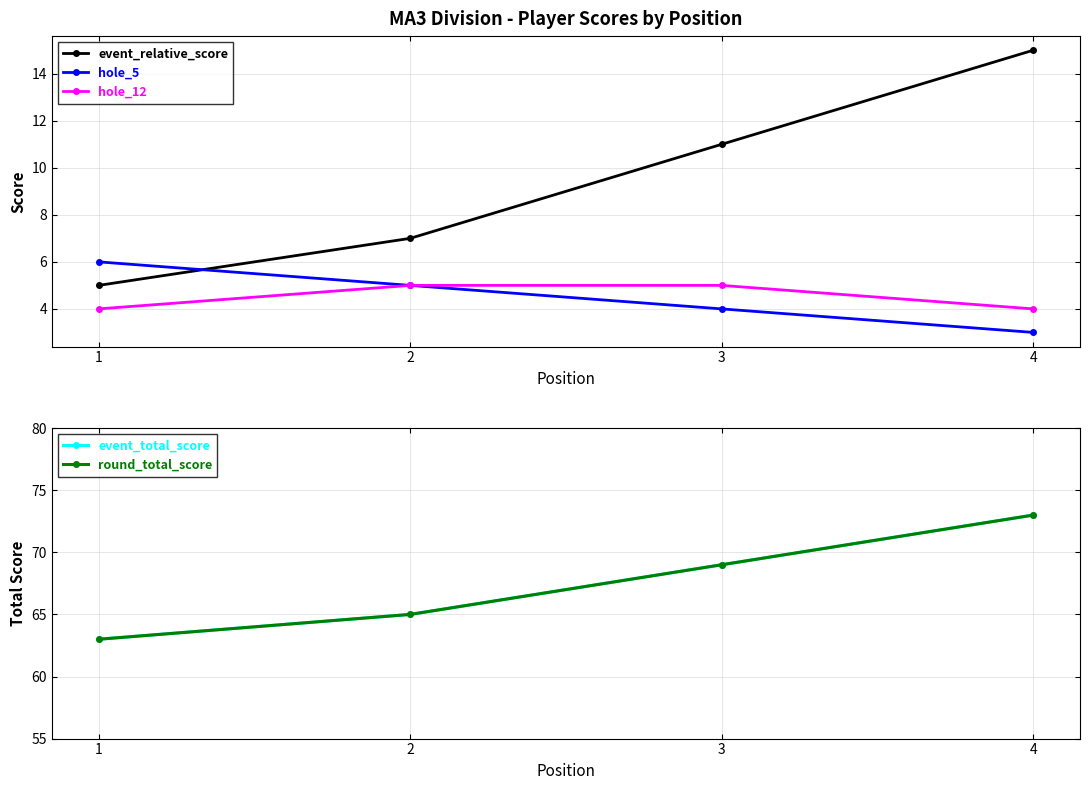

Between 1 and 2, which series saw the biggest shift?

event_relative_score